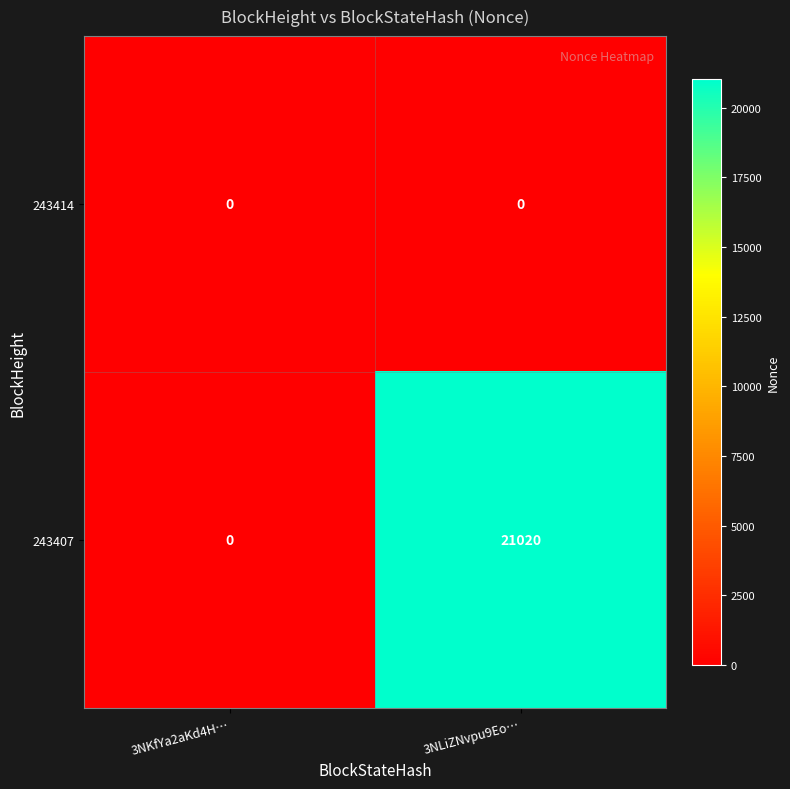

Which label corresponds to the largest value in the chart?

3NLiZNvpu9Eo…